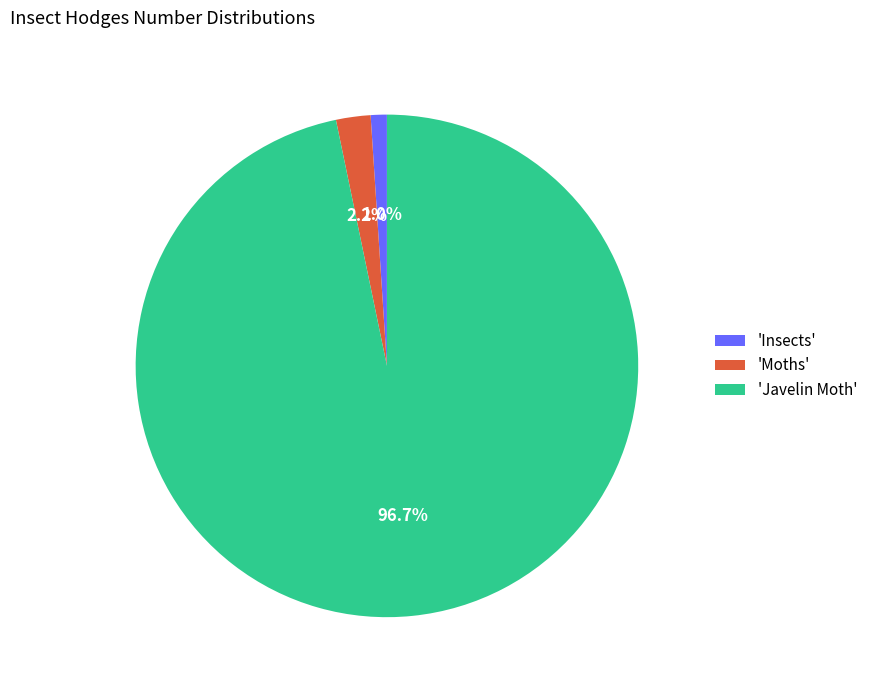

How many segments does this pie chart have?

3